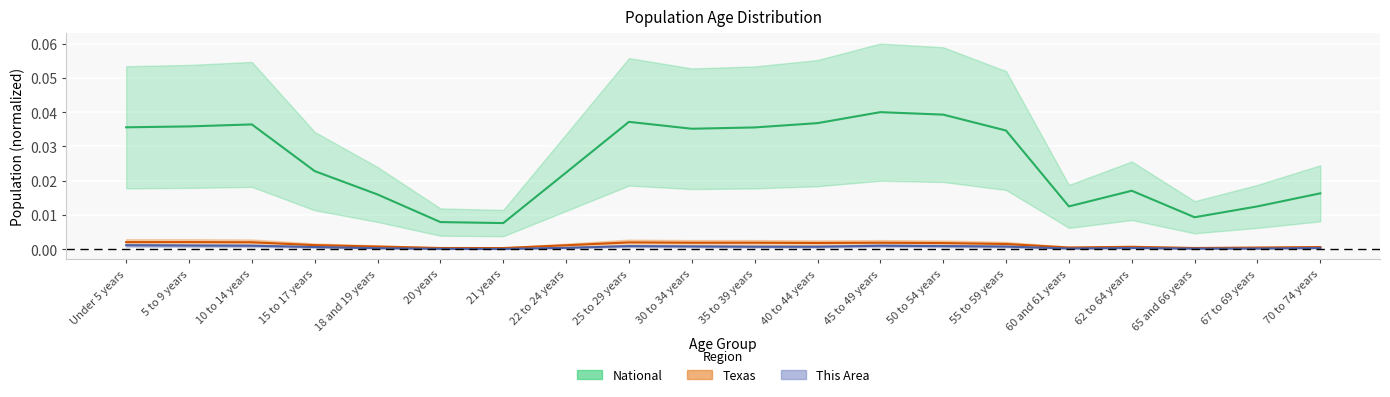

Where is the first local maximum for Texas?

25 to 29 years